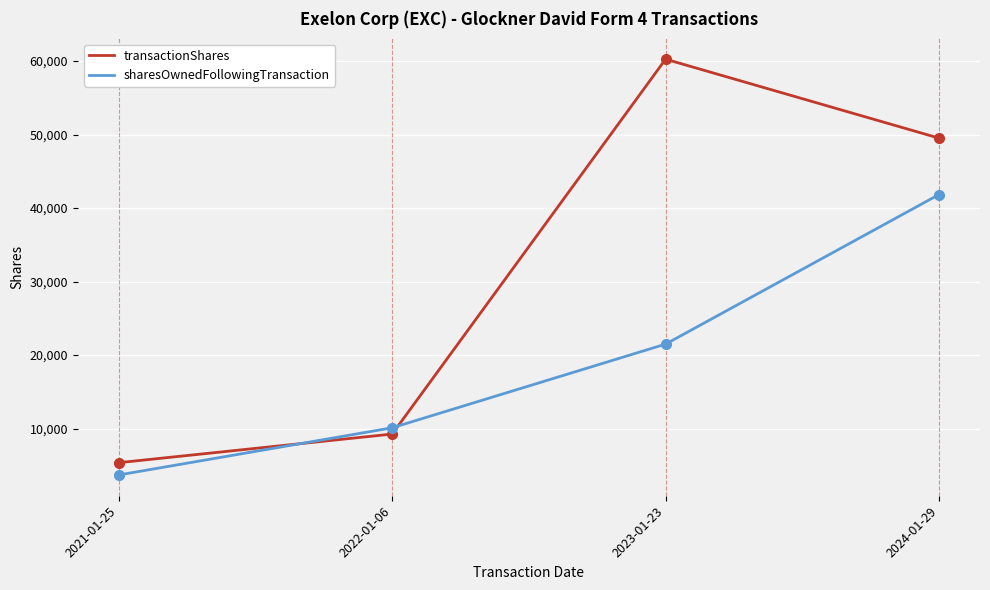

True or false: transactionShares has a value of 105237 at 2023-01-23.

False